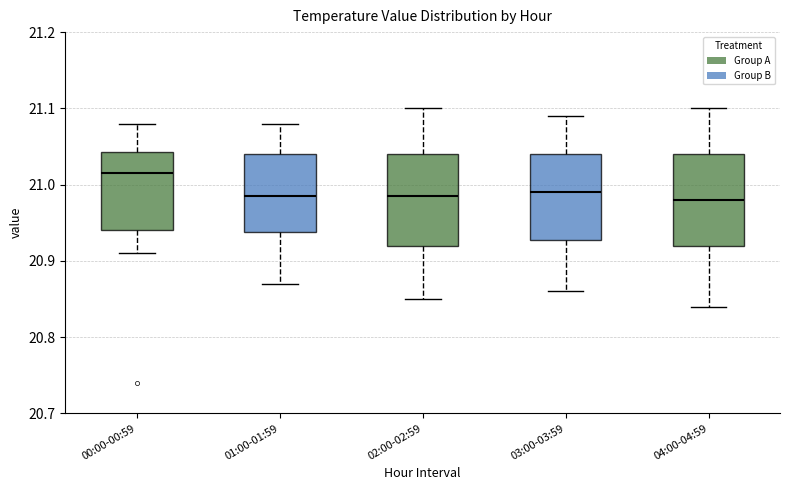

Where does the upper whisker of the box for 02:00-02:59 end on the y-axis? The values are not printed on the chart, so give them approximately, as read against the axis.

21.10